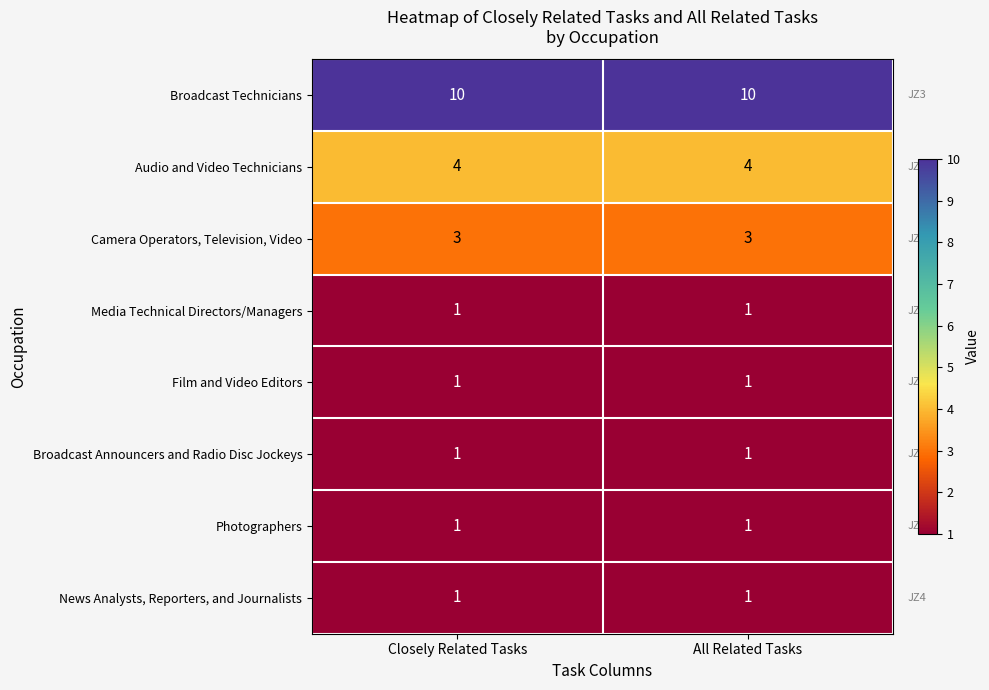

Read the Camera Operators, Television, Video value at All Related Tasks.

3